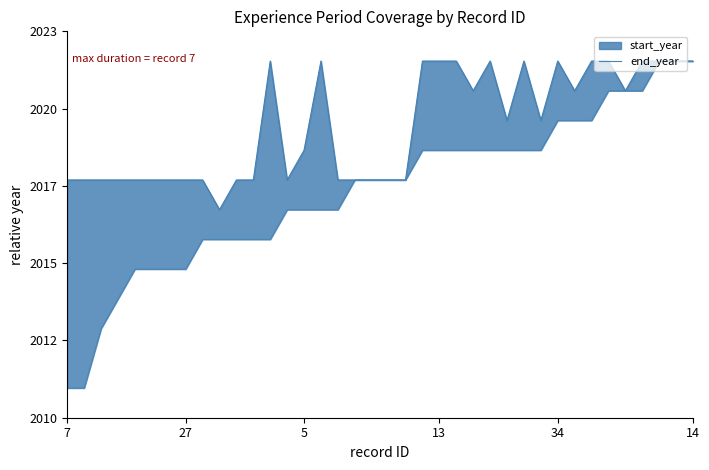

What is the average value?

0.8